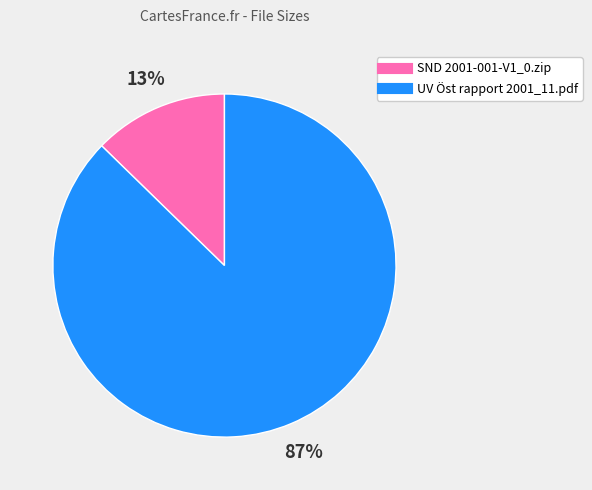

To the nearest percent, what is the combined percentage of SND 2001-001-V1_0.zip and UV Öst rapport 2001_11.pdf?

100%